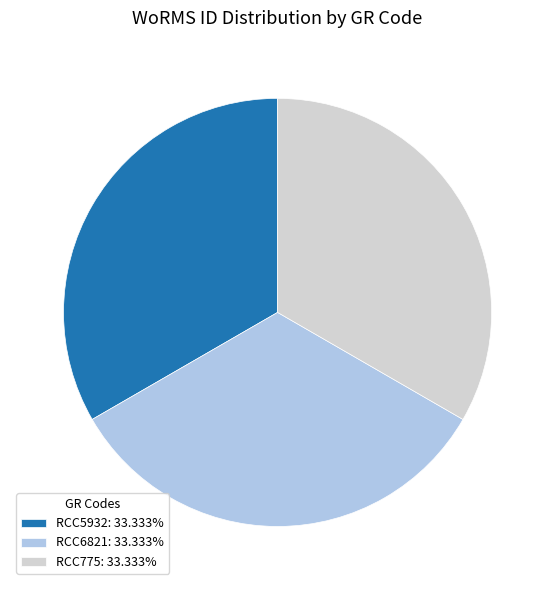

Do RCC6821 and RCC775 together represent more than half of the pie?

Yes